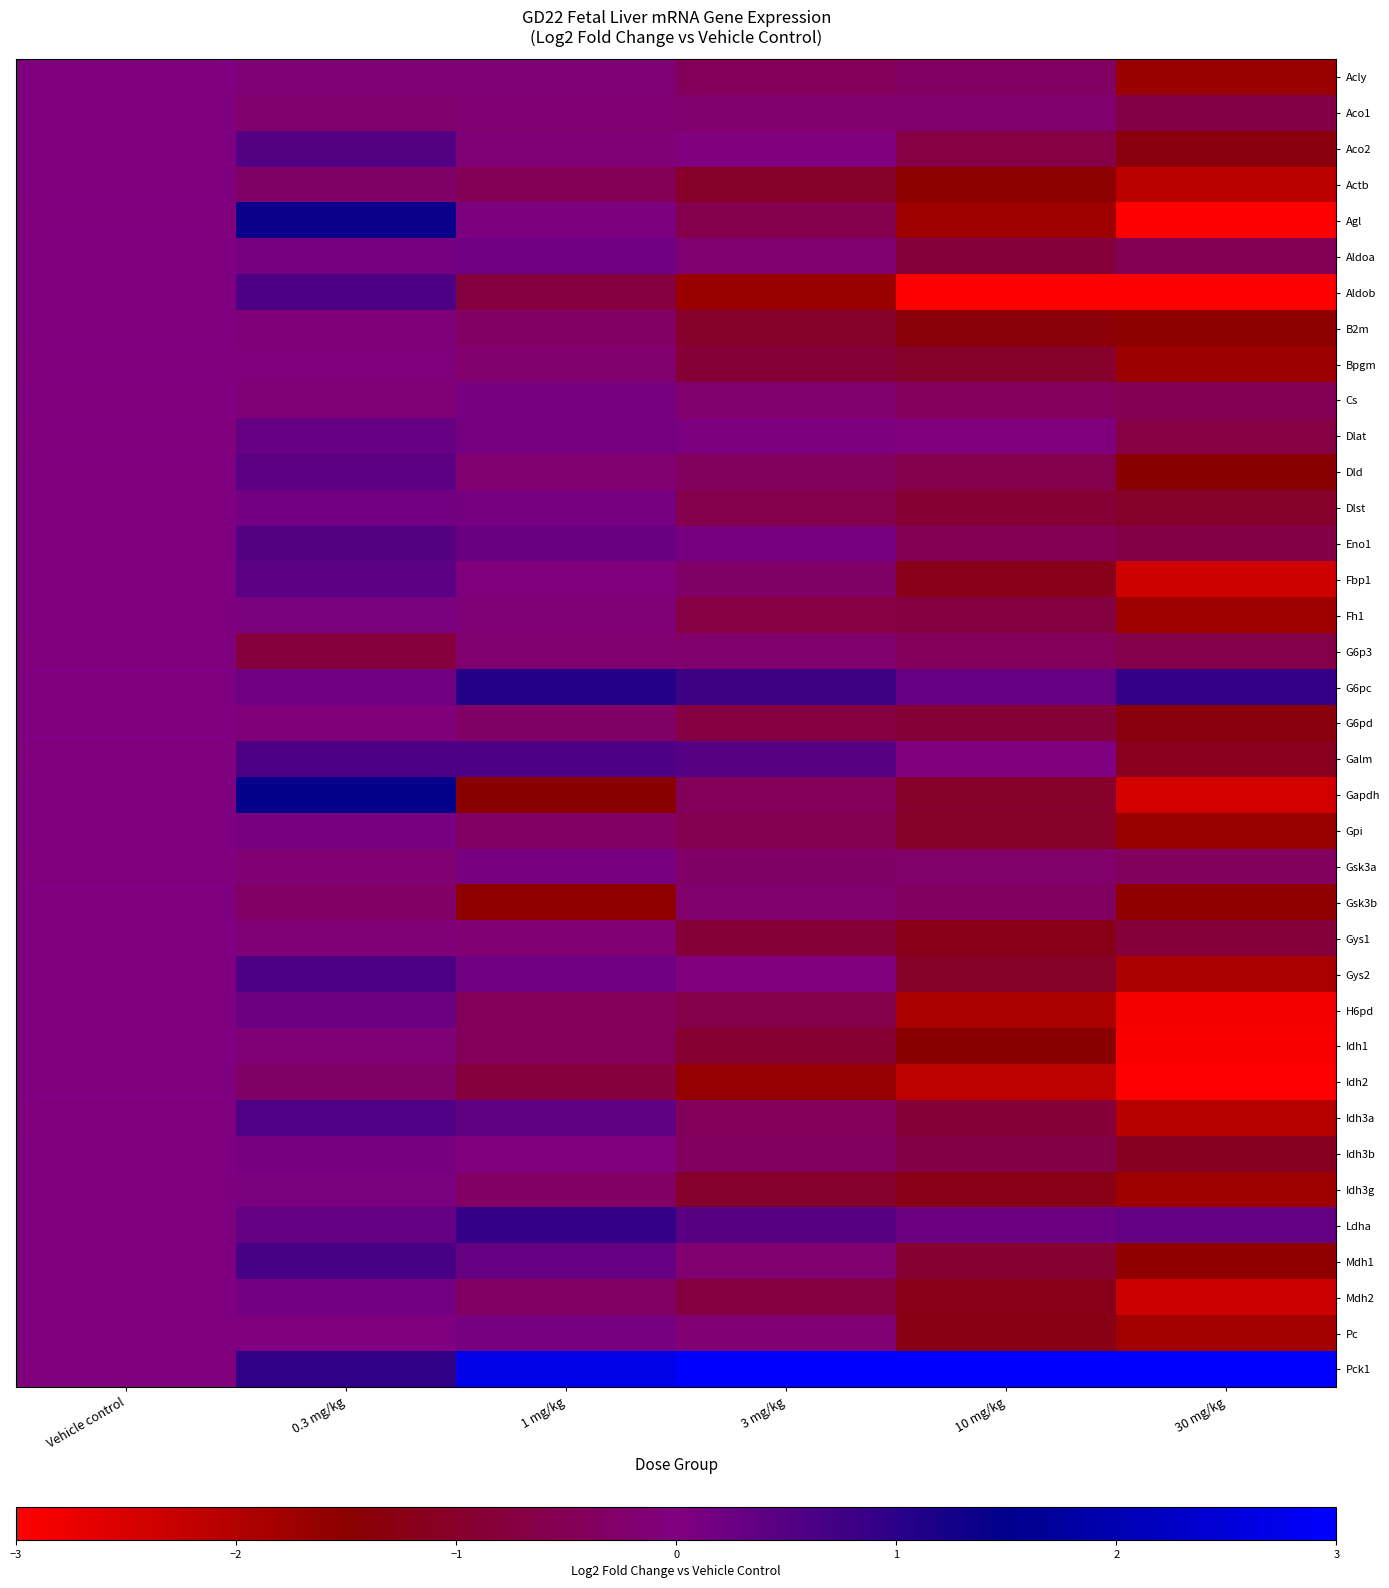

At how many categories does at least one series exceed 2?

4